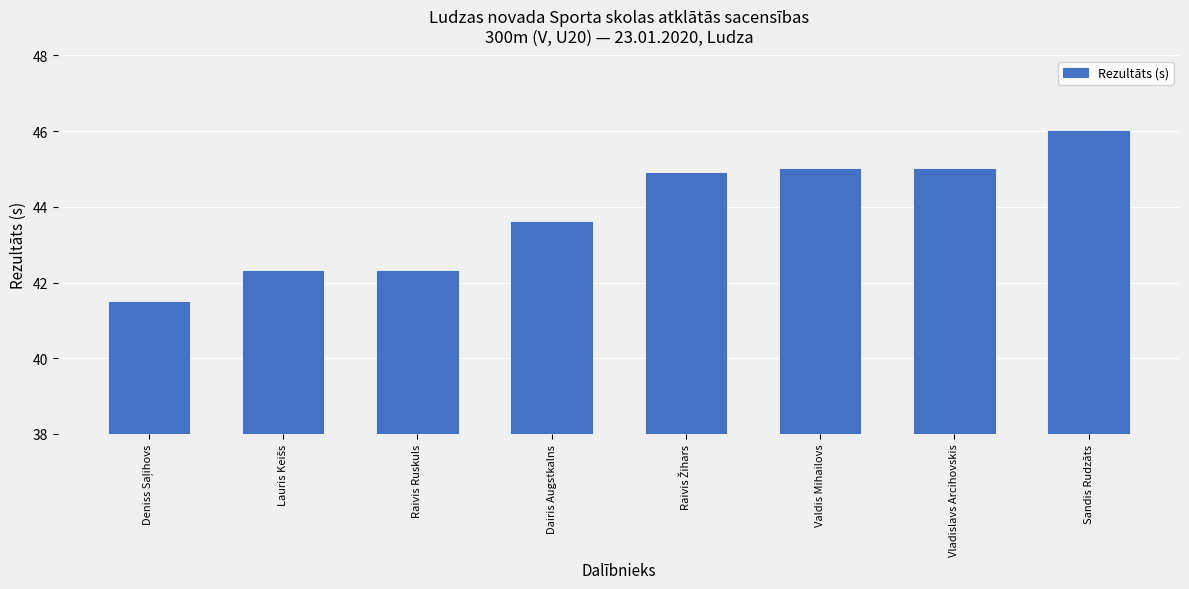

Count the number of values greater than 44.

4